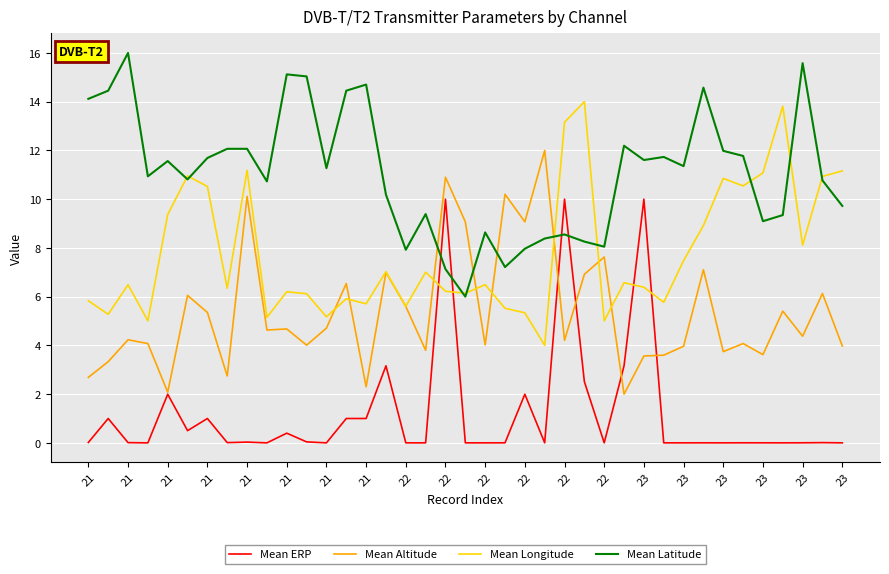

What is the difference between the second highest and minimum values in the Mean Longitude series?

9.8